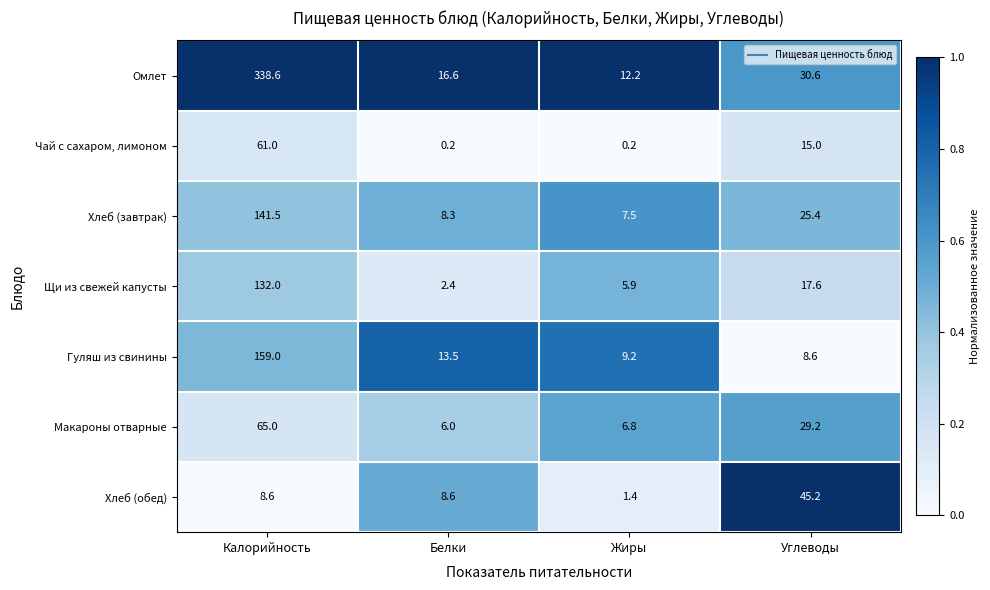

Which series changed the most between Белки and Жиры?

Хлеб (обед)